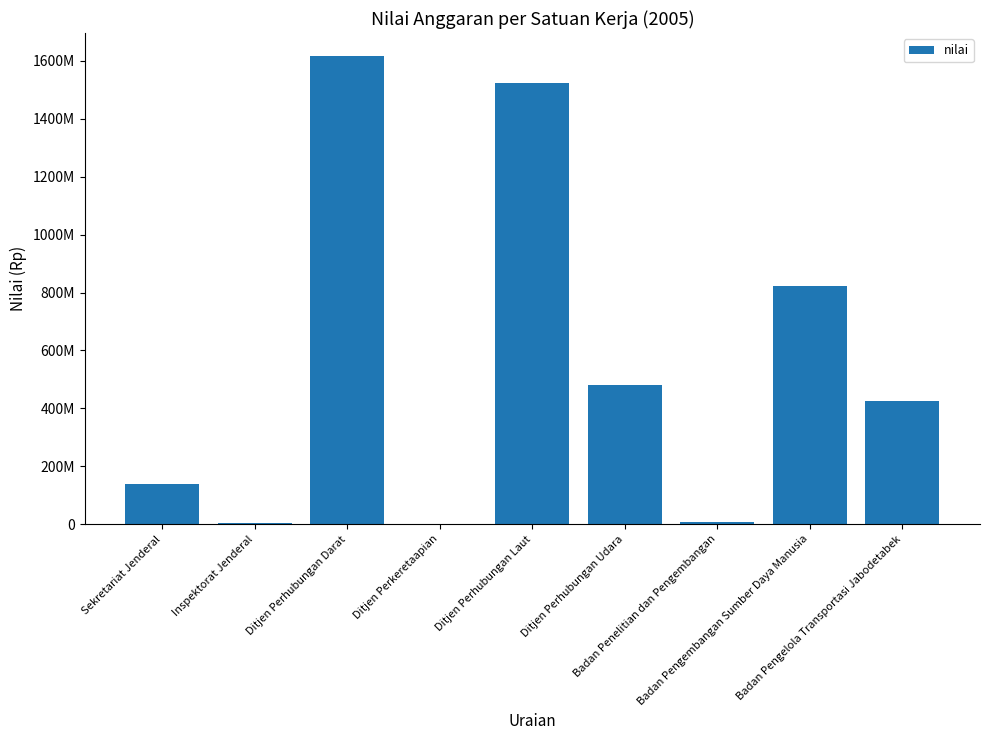

Rank the categories by value from lowest to highest.

Ditjen Perkeretaapian, Inspektorat Jenderal, Badan Penelitian dan Pengembangan, Sekretariat Jenderal, Badan Pengelola Transportasi Jabodetabek, Ditjen Perhubungan Udara, Badan Pengembangan Sumber Daya Manusia, Ditjen Perhubungan Laut, Ditjen Perhubungan Darat